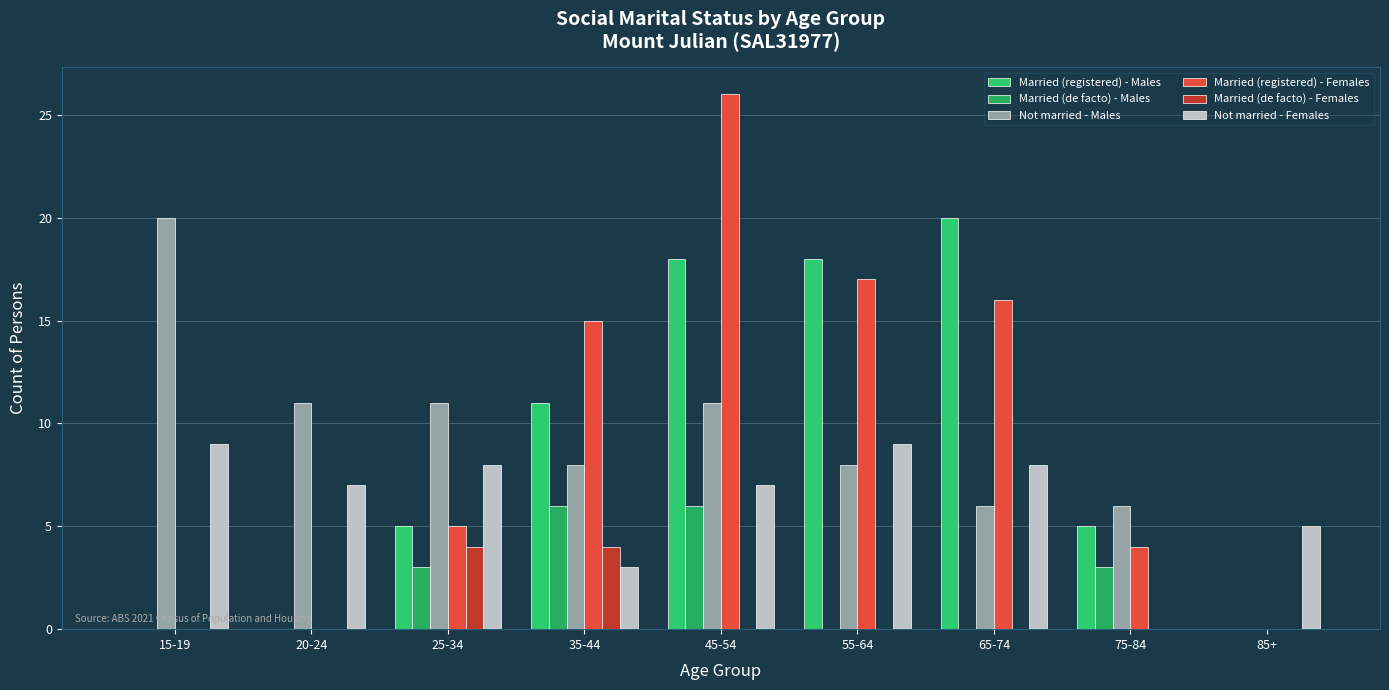

What is the difference between the Married (registered) - Females values at 65-74 and 35-44?

1